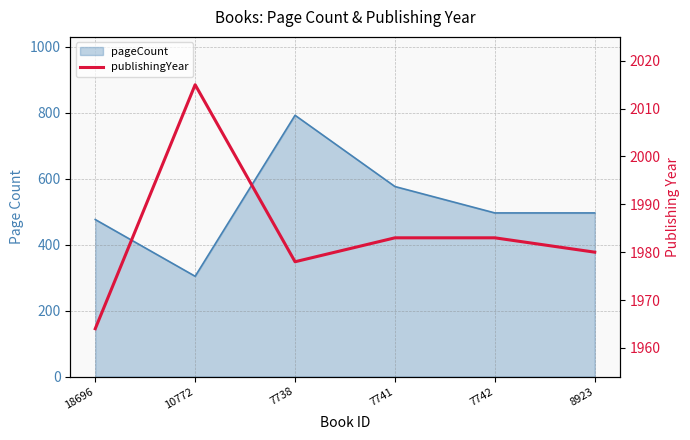

How many lines are shown in the chart?

1